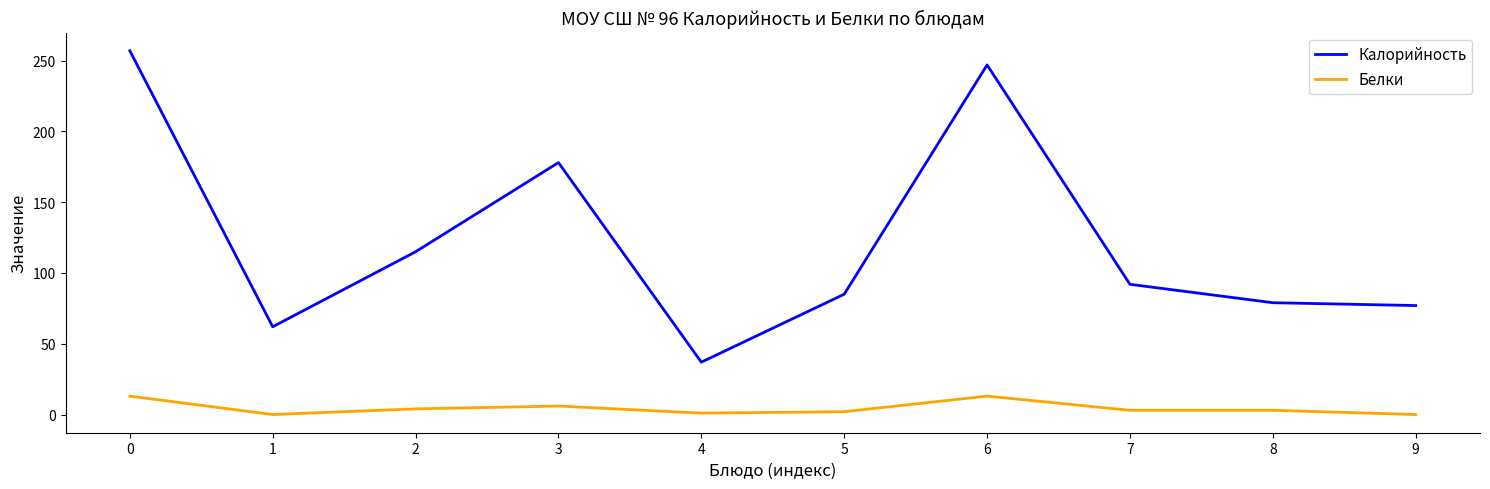

Is the value of Белки at 1 greater than the value of Калорийность at 4?

No